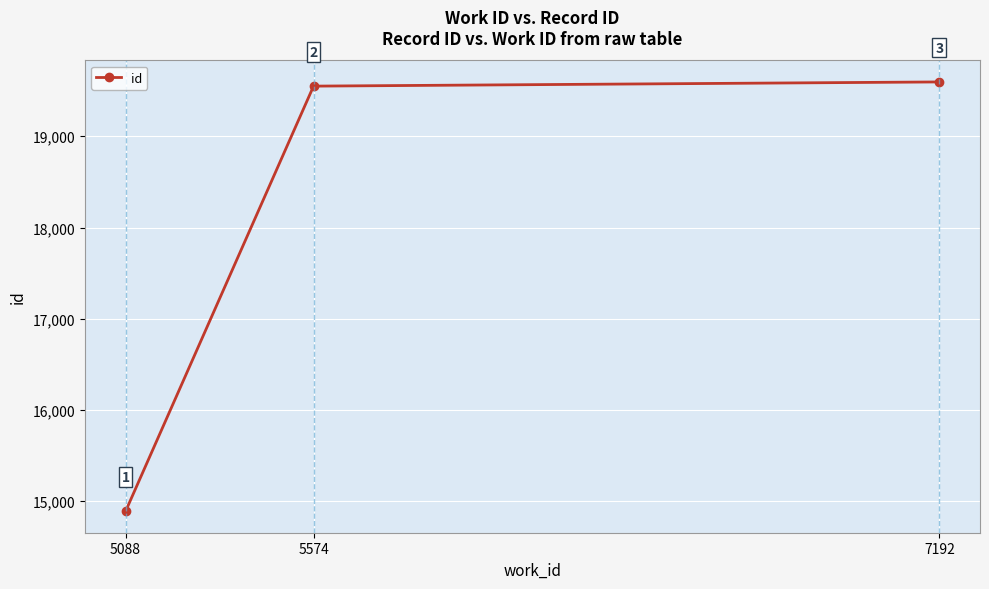

What is the difference between the values at 5088 and 7192?

4707